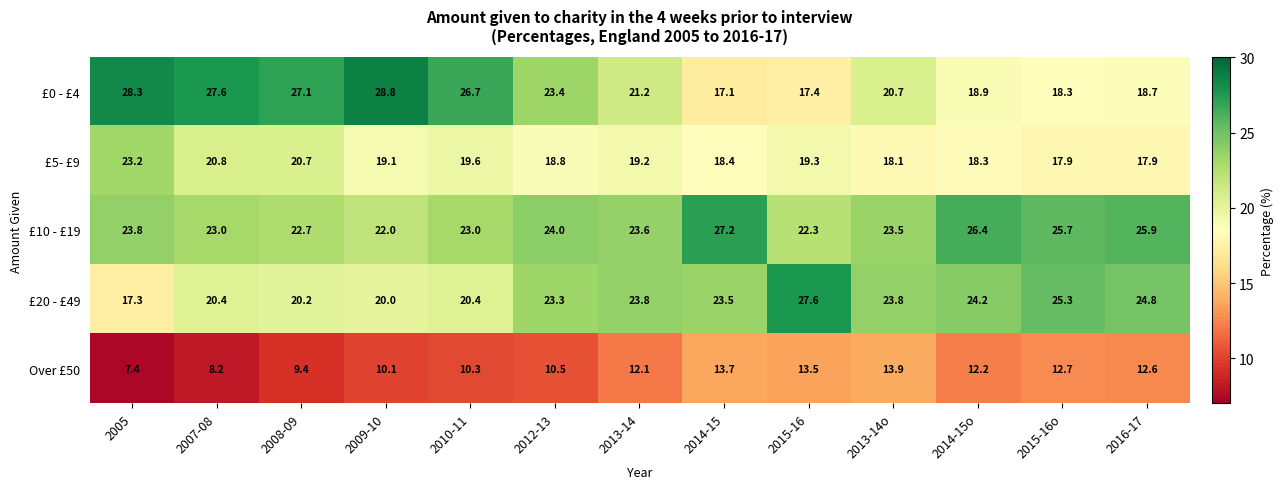

What is the sum of all £0 - £4 values?

294.2